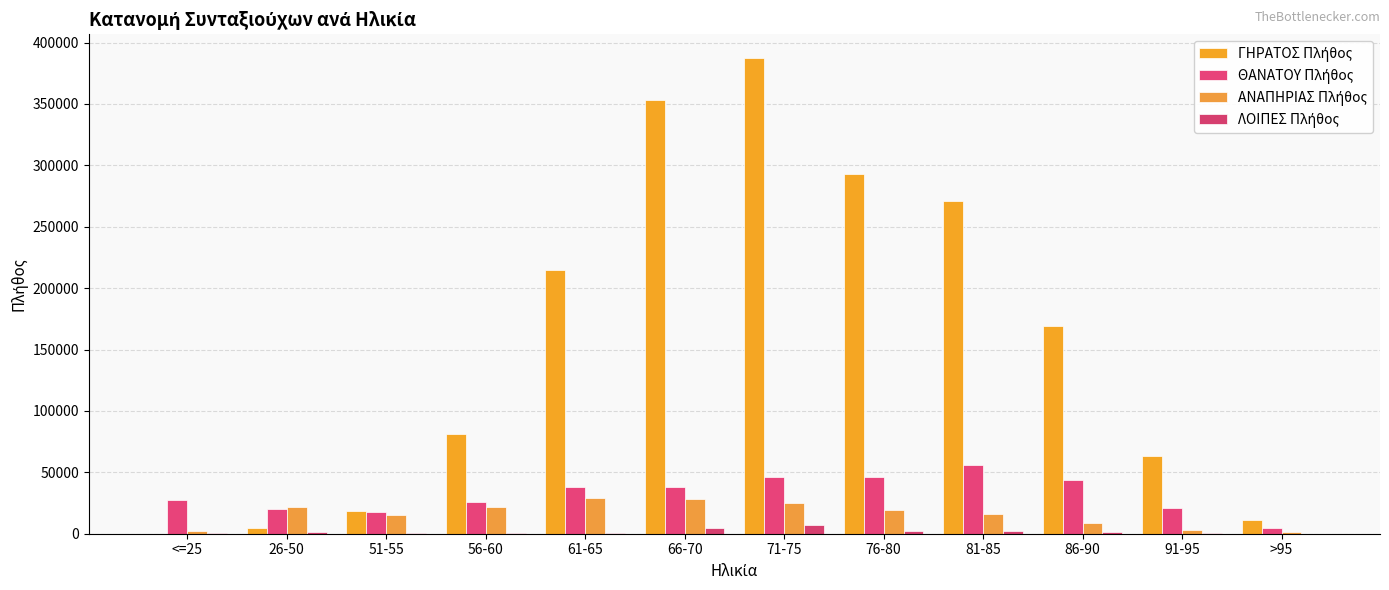

What is the average value of the ΛΟΙΠΕΣ Πλήθος series?

1597